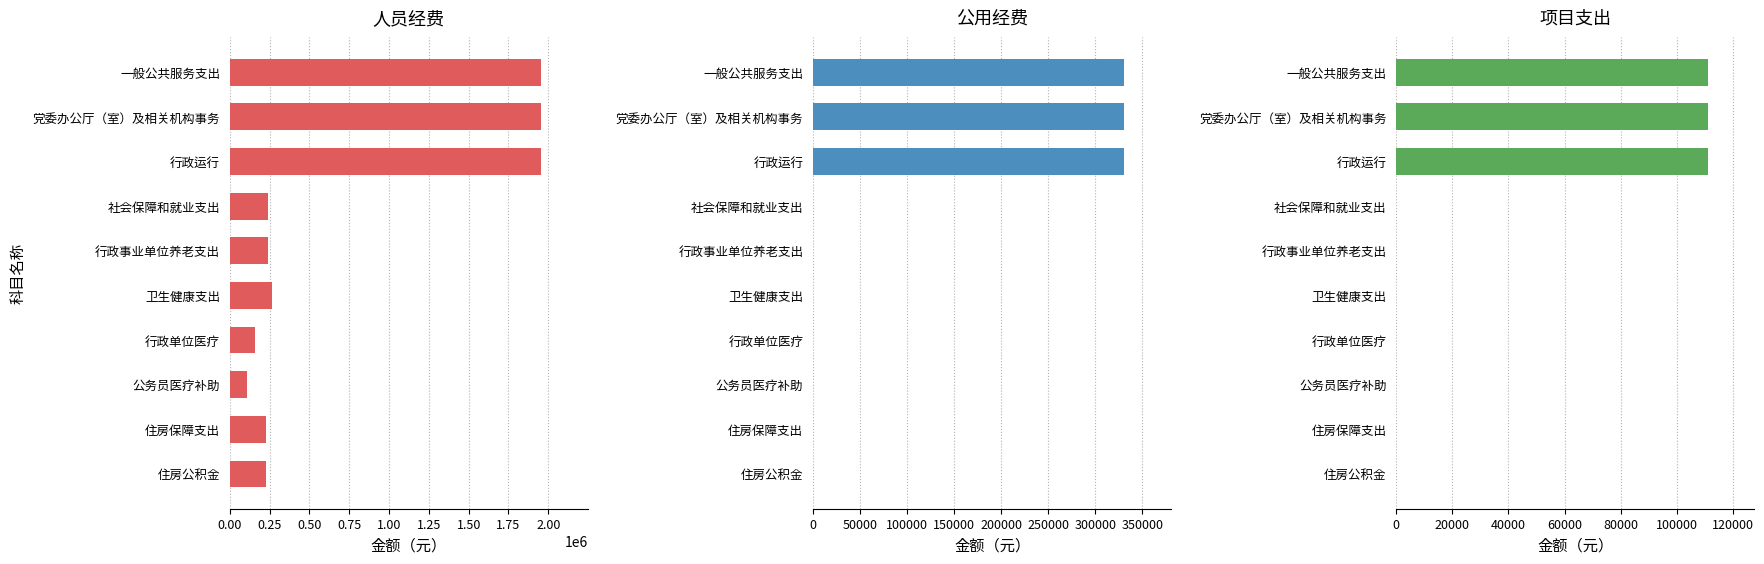

Which series changed the most between 行政事业单位养老支出 and 公务员医疗补助?

人员经费